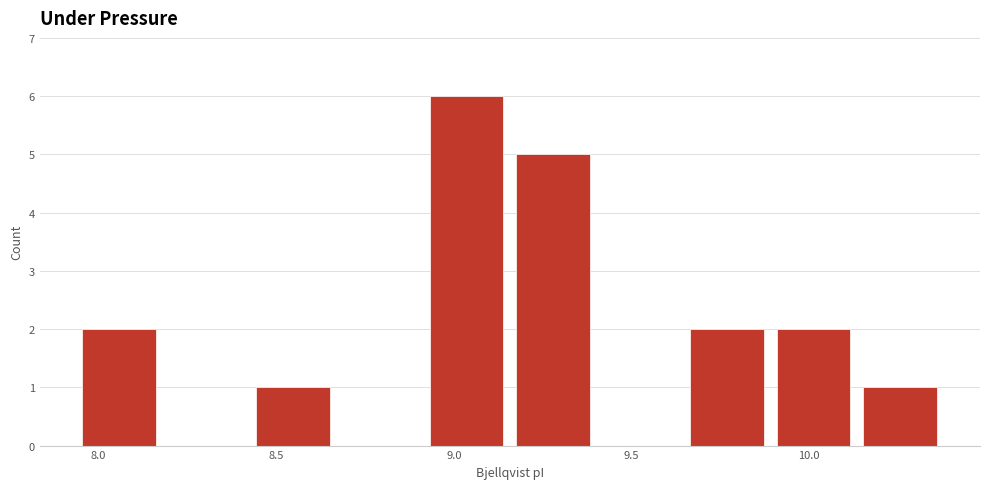

Over which range of the x-axis is the bar tallest?

8.90 to 9.15